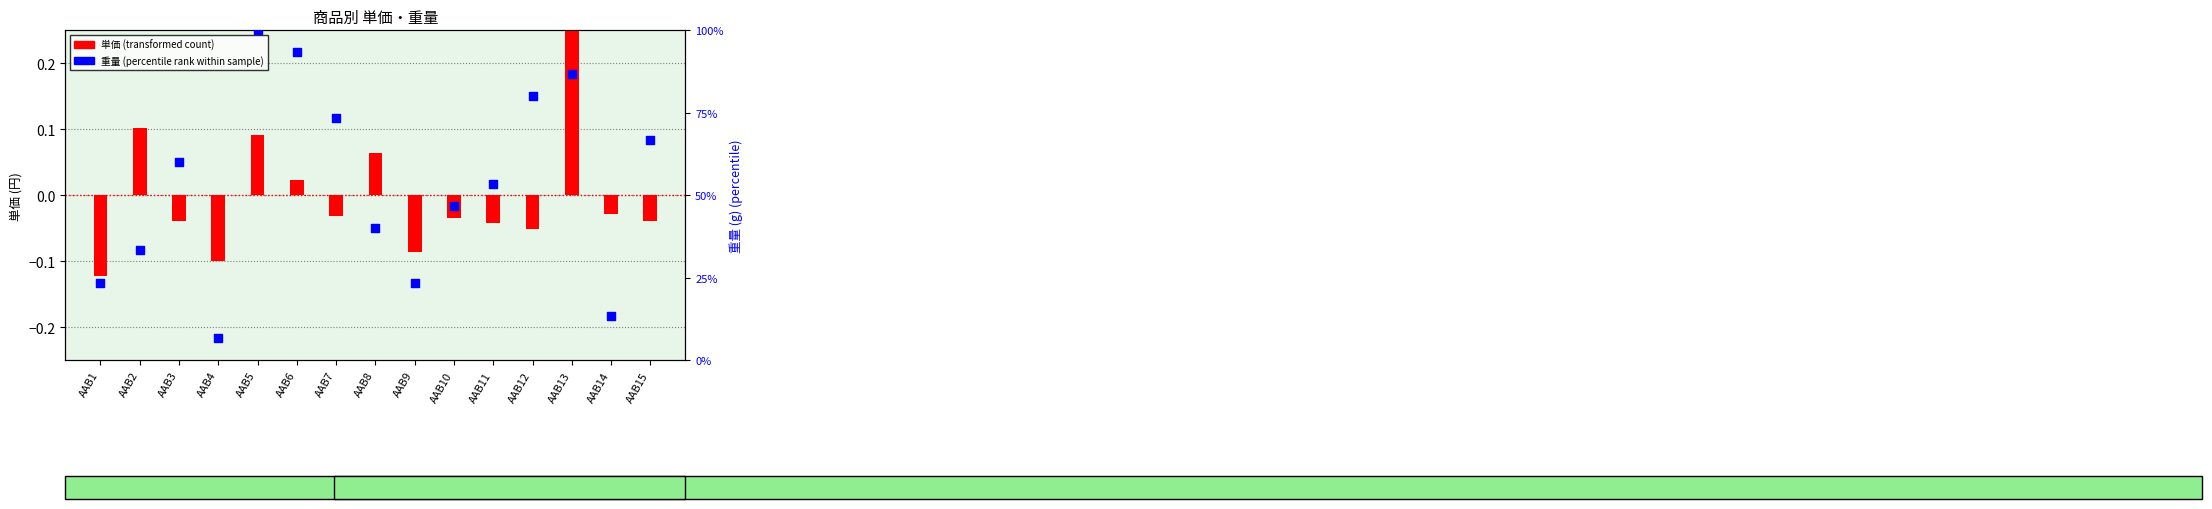

At how many categories does at least one series exceed 83?

3